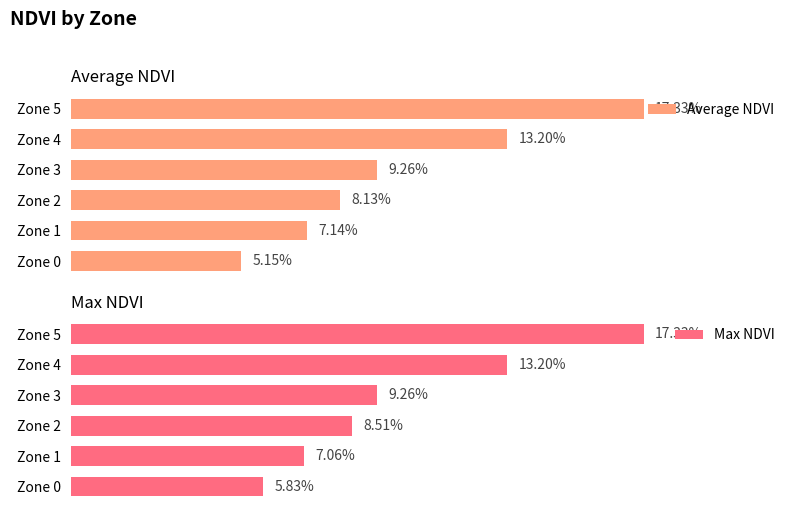

How many Max NDVI values are between 0 and 1?

6